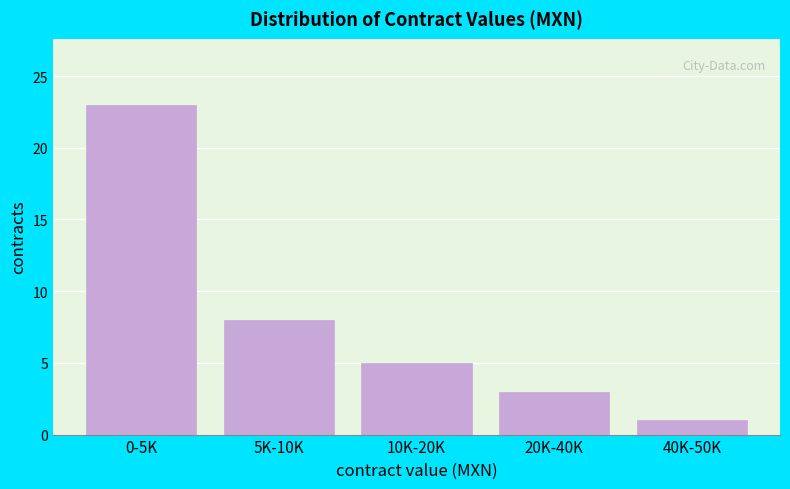

Reading left to right, list all the values displayed in this chart.

23	8	5	3	1